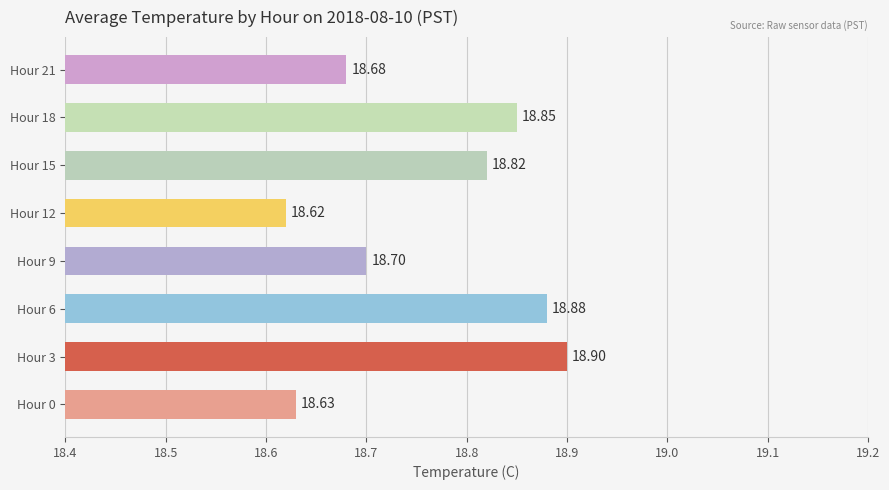

Which has a higher value, Hour 0 or Hour 6?

Hour 6